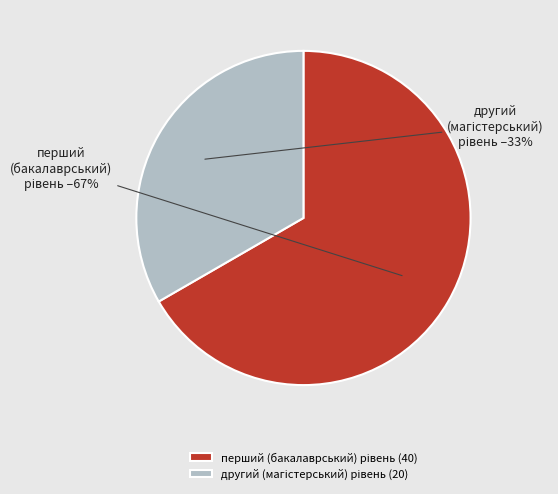

To the nearest percent, what is the average slice percentage?

50%